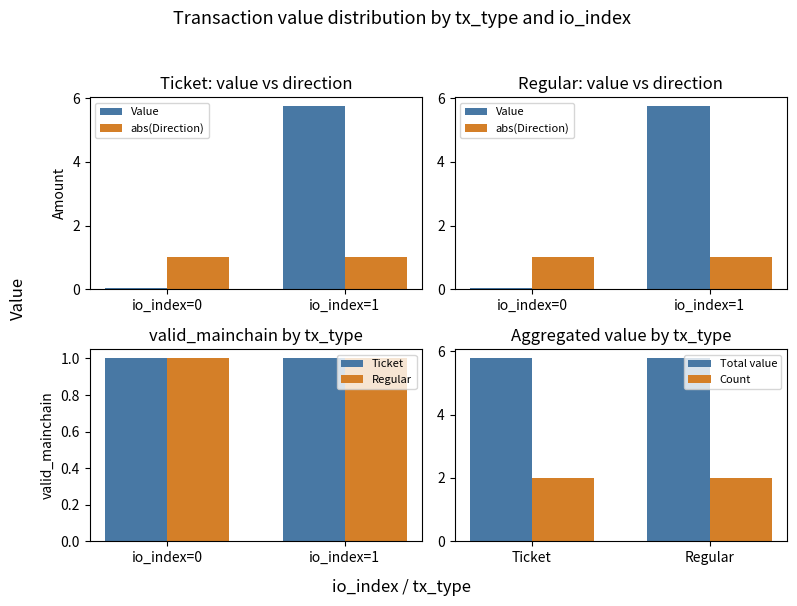

What is the approximate value of Regular at io_index=1?

1.0